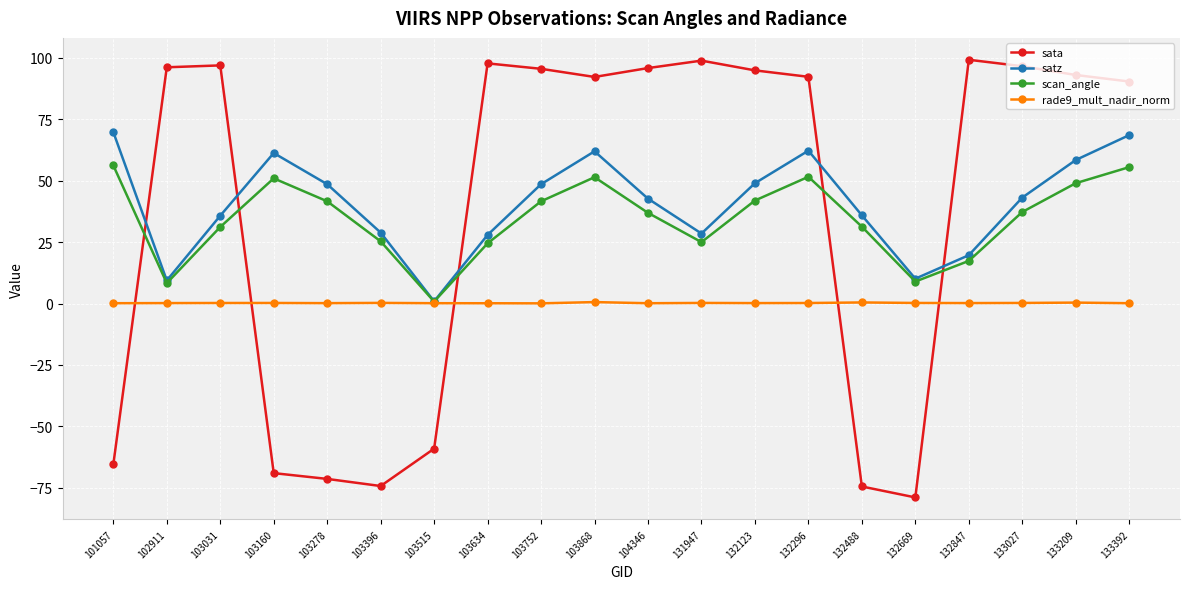

Which series has the widest spread of values?

sata